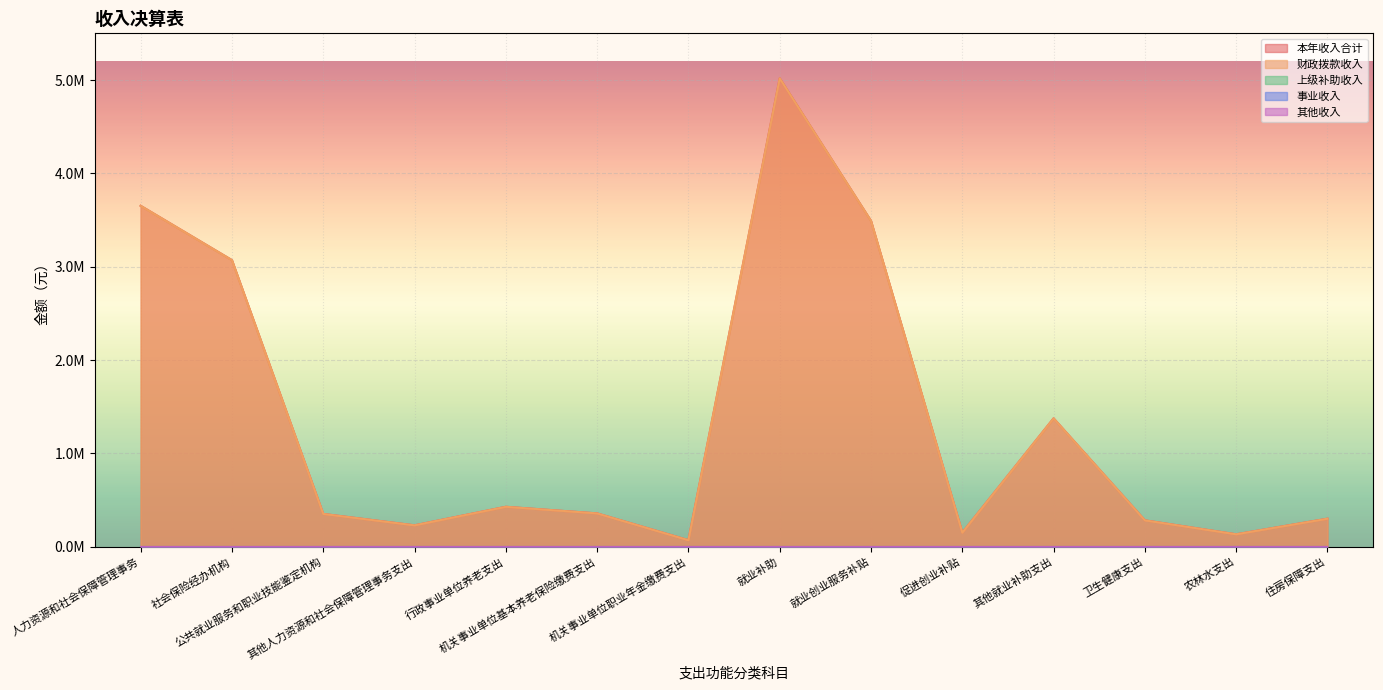

Reading left to right, list all the values displayed in this chart.

本年收入合计: 3652362.9	3070680.5	351962.4	229720.0	428328.3	357545.1	70783.2	5018490.0	3491412.4	151587.6	1375490.0	283221.8	133760.0	300899.0
财政拨款收入: 3652362.9	3070680.5	351962.4	229720.0	428328.3	357545.1	70783.2	5018490.0	3491412.4	151587.6	1375490.0	283221.8	133760.0	300899.0
上级补助收入: 0.0	0.0	0.0	0.0	0.0	0.0	0.0	0.0	0.0	0.0	0.0	0.0	0.0	0.0
事业收入: 0.0	0.0	0.0	0.0	0.0	0.0	0.0	0.0	0.0	0.0	0.0	0.0	0.0	0.0
其他收入: 0.0	0.0	0.0	0.0	0.0	0.0	0.0	0.0	0.0	0.0	0.0	0.0	0.0	0.0